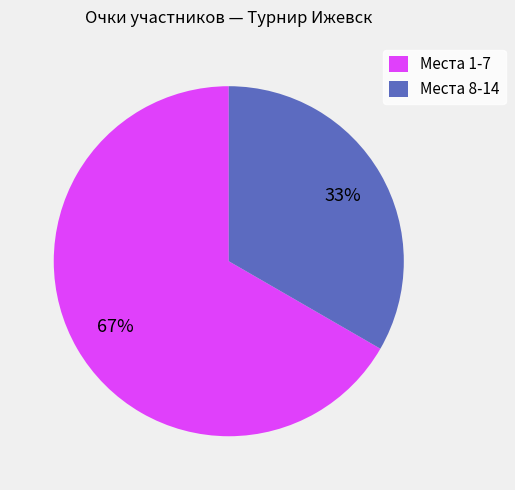

Is it true that Места 1-7 is 55% of the pie?

False